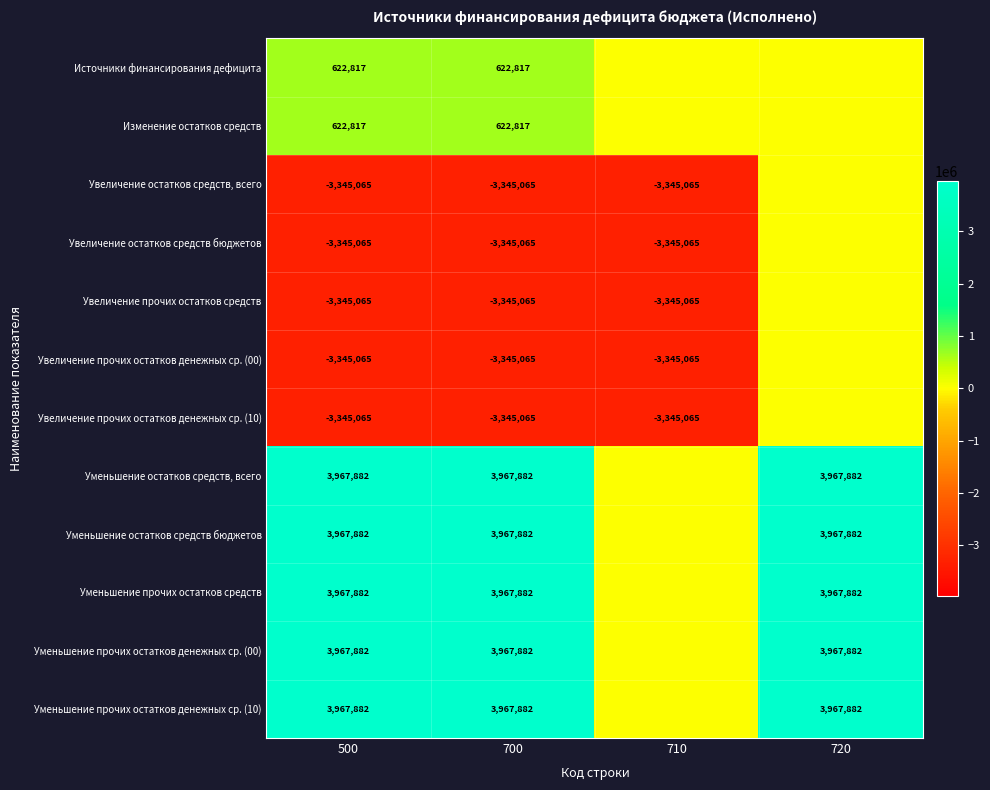

The Уменьшение остатков средств бюджетов series shows 7103478 at 500. True or false?

False